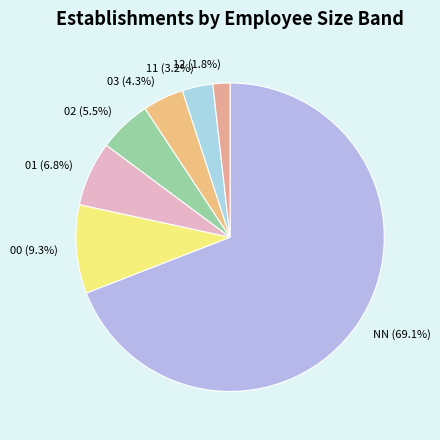

True or false: 03 accounts for 17% of the total.

False